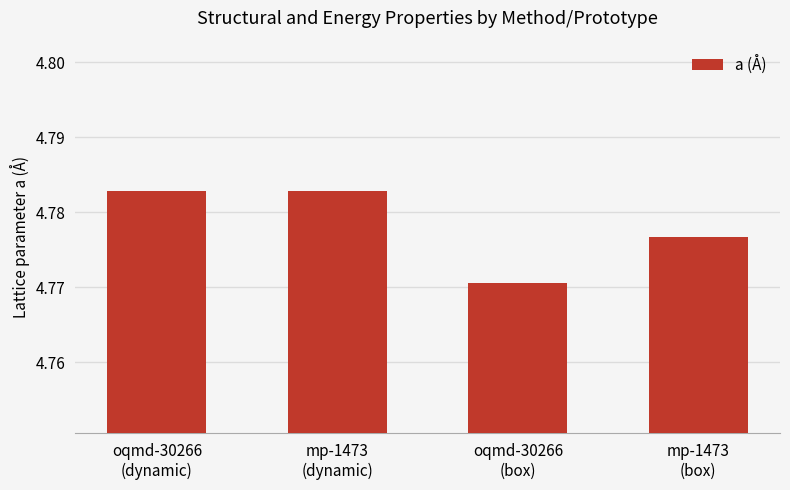

How many series are shown in this chart?

1